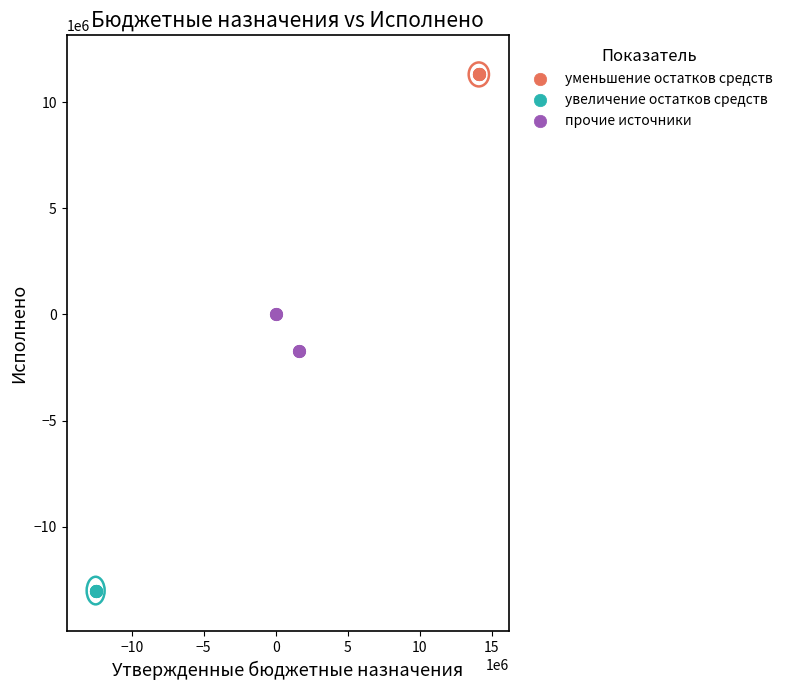

Which series reaches the maximum Y coordinate?

уменьшение остатков средств